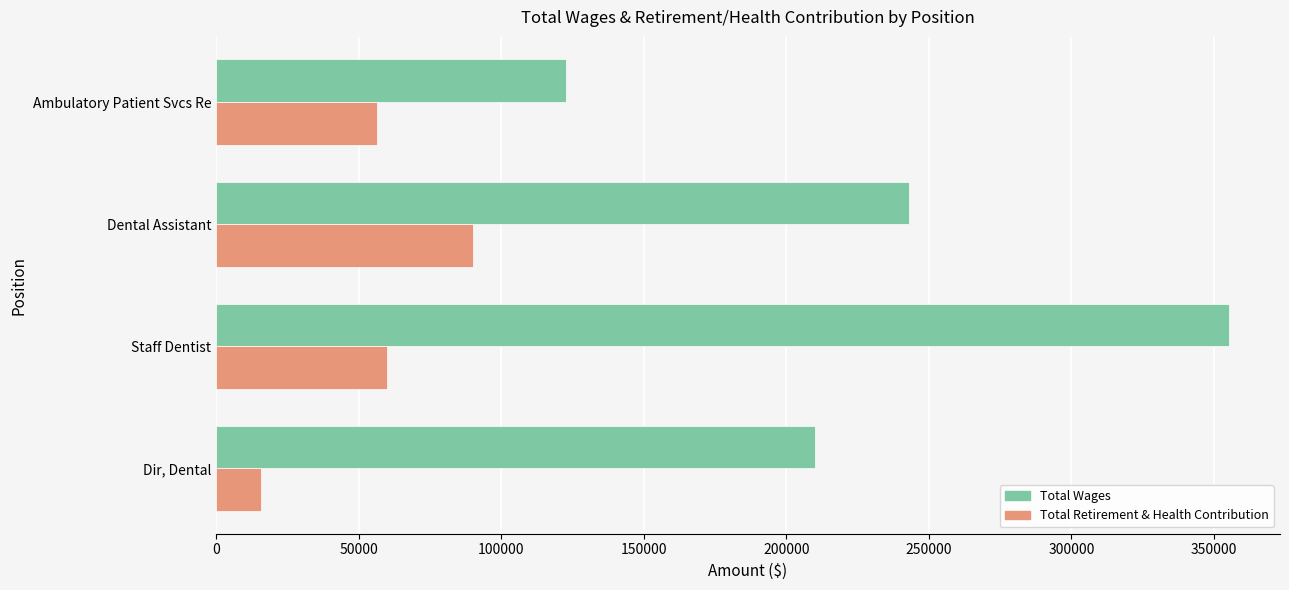

Where is Total Wages nearest to the value 239127?

Dental Assistant